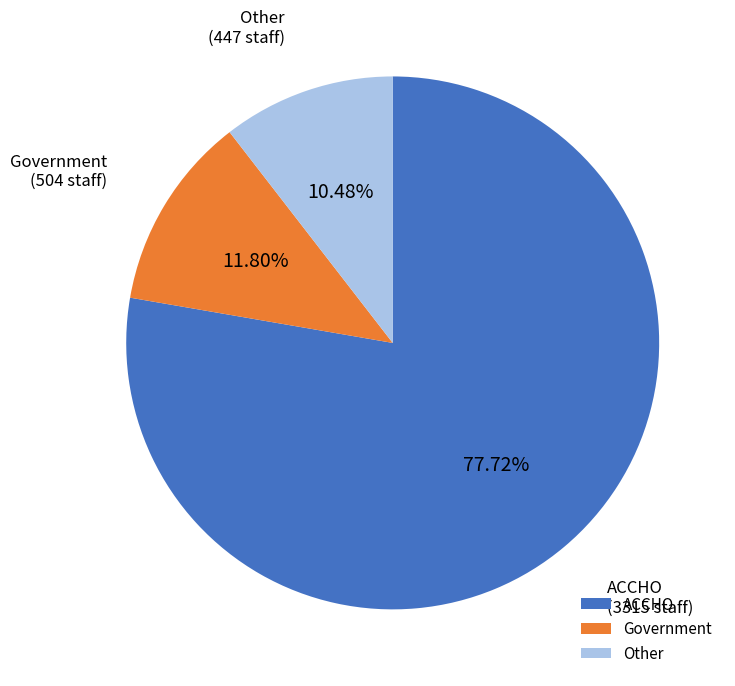

Which slice is the smallest?

Other